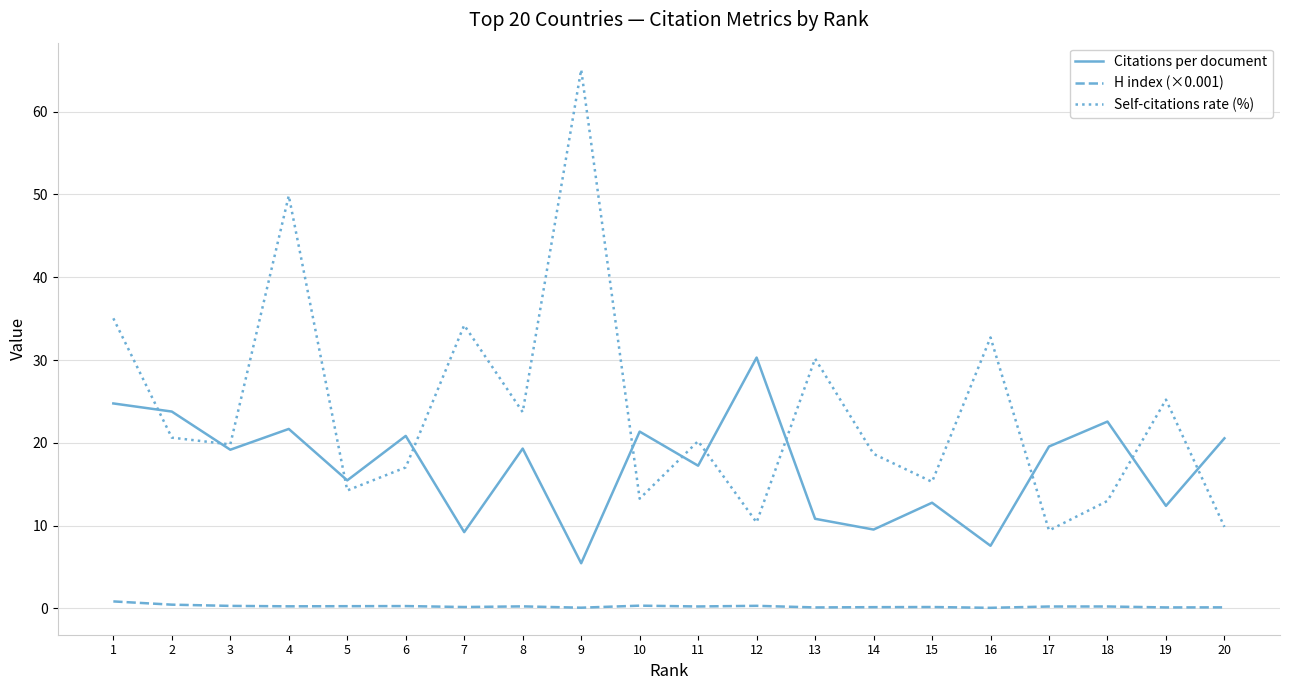

Which series has the widest spread of values?

Self-citations rate (%)